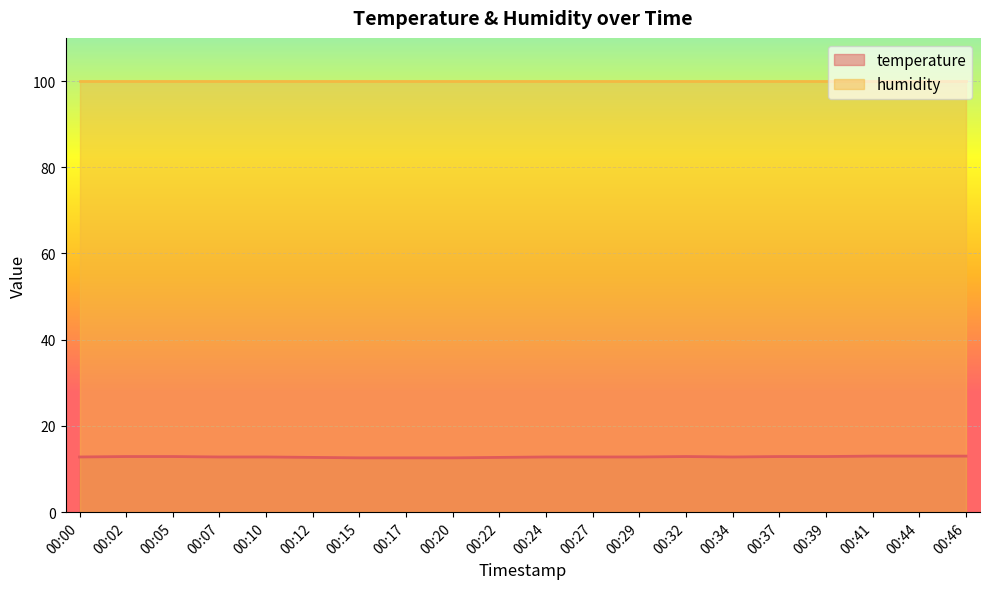

Where is the first local maximum?

00:32